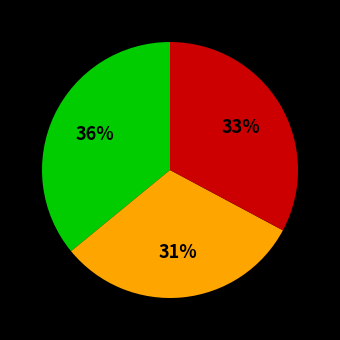

Is there any slice that represents more than half of the pie?

No